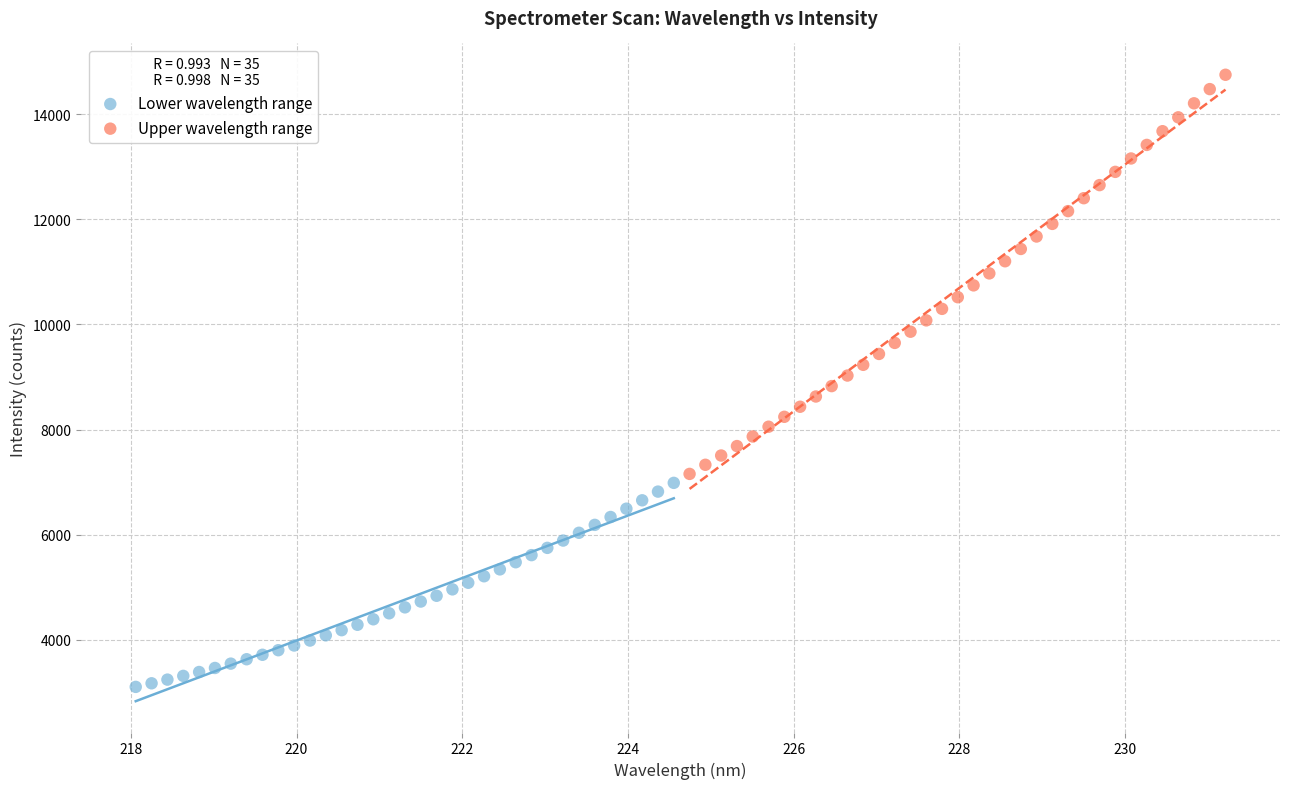

Which series has the largest Y range (max minus min)?

Upper wavelength range